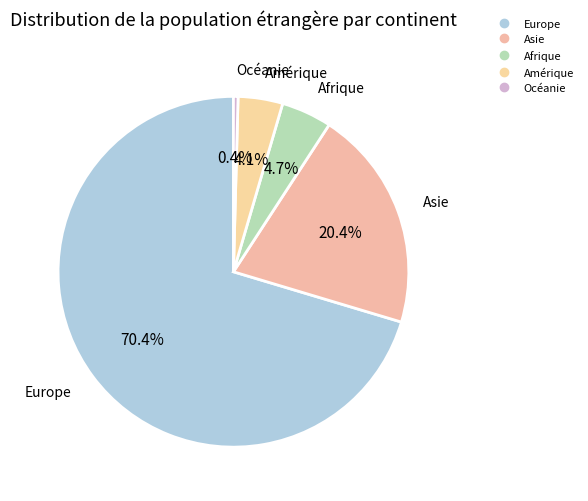

Is there a majority slice in this chart?

Yes